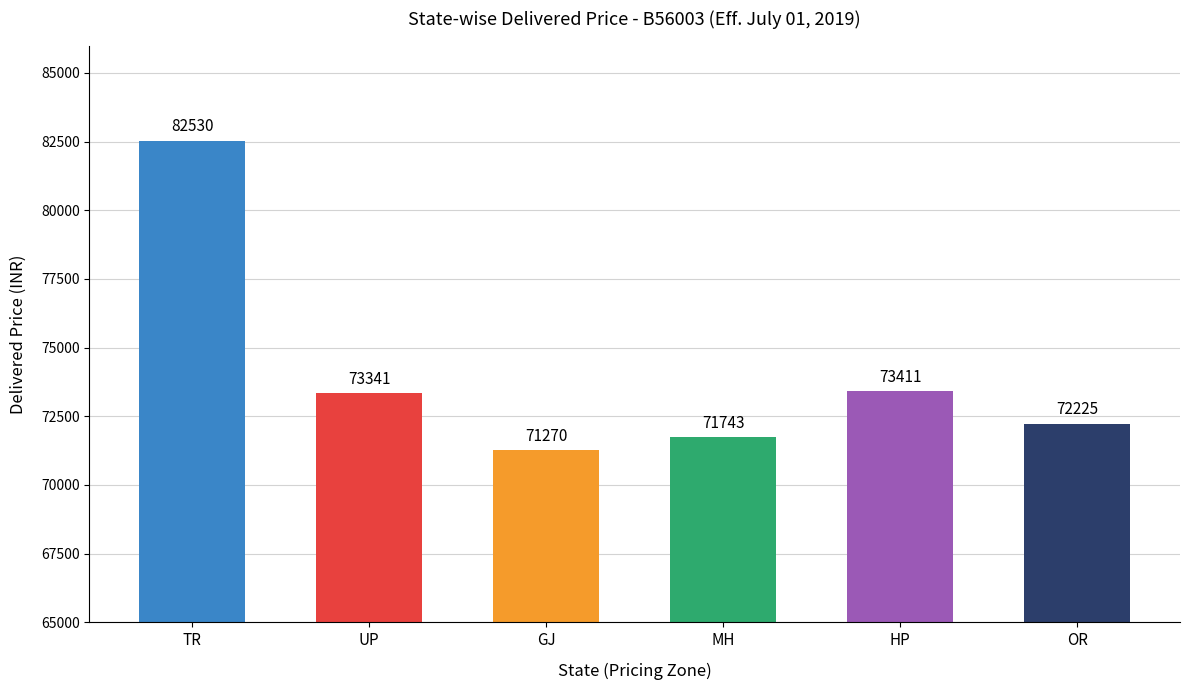

List the labels in order of value, smallest first.

GJ, MH, OR, UP, HP, TR